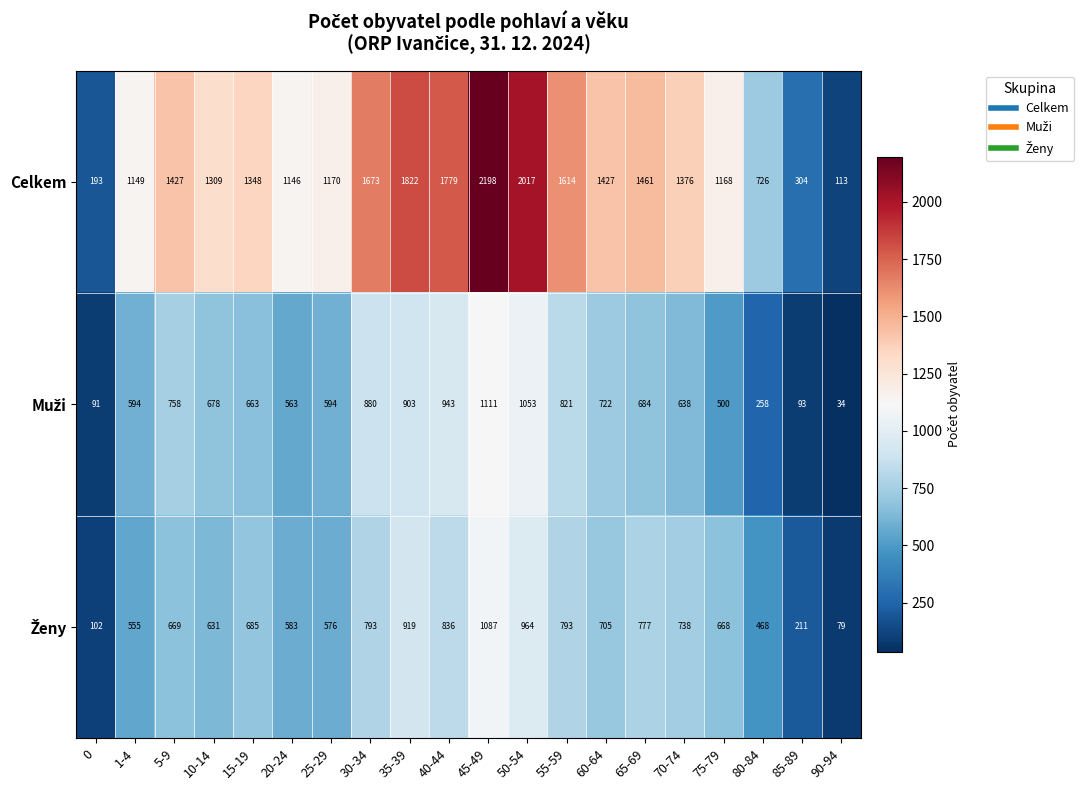

Which series changed the most between 10-14 and 85-89?

Celkem